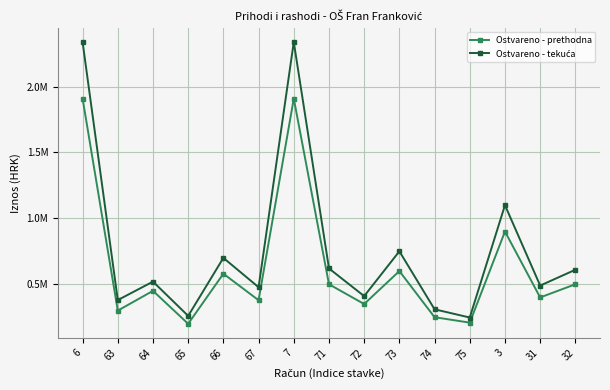

What is the difference between the highest and lowest values at 71?

120000.0